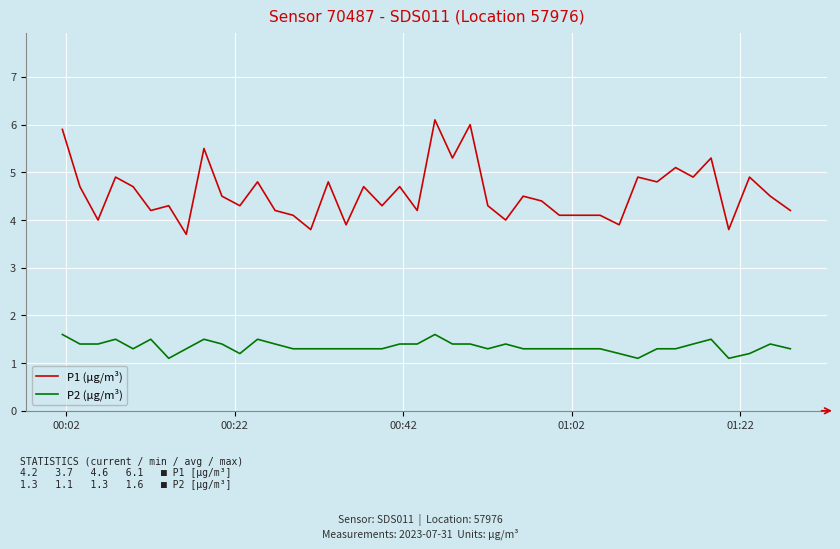

True or false: P1 (µg/m³) and P2 (µg/m³) cross at least once.

False